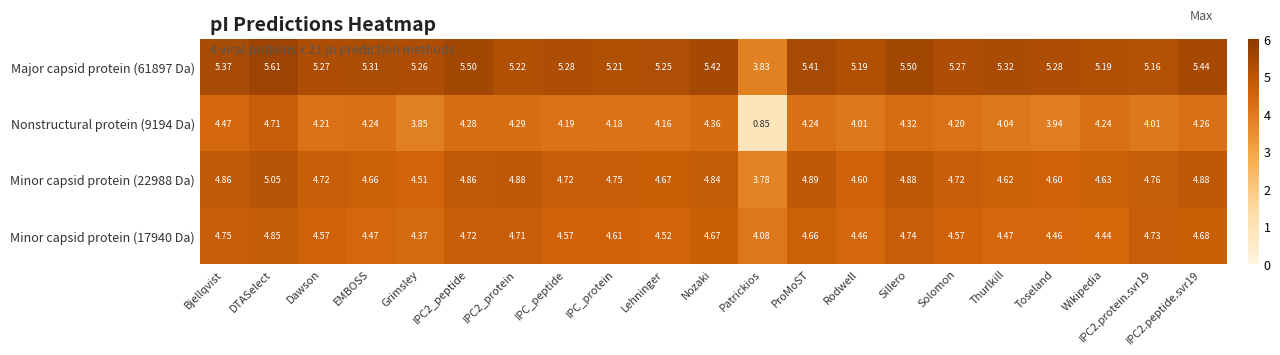

Which category has the lowest value in the Minor capsid protein (22988 Da) series?

Patrickios